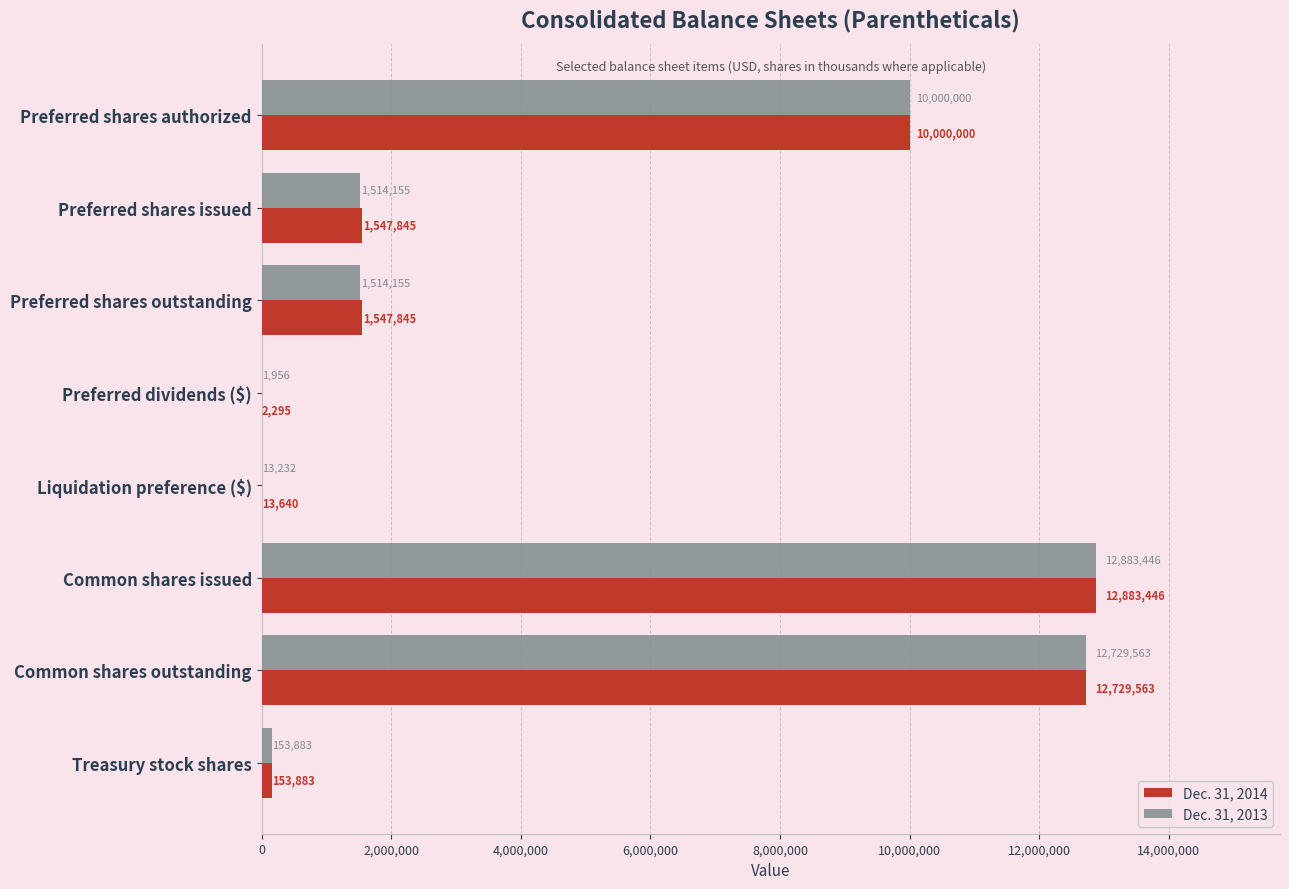

What are all the series names shown in the legend?

Dec. 31, 2014, Dec. 31, 2013